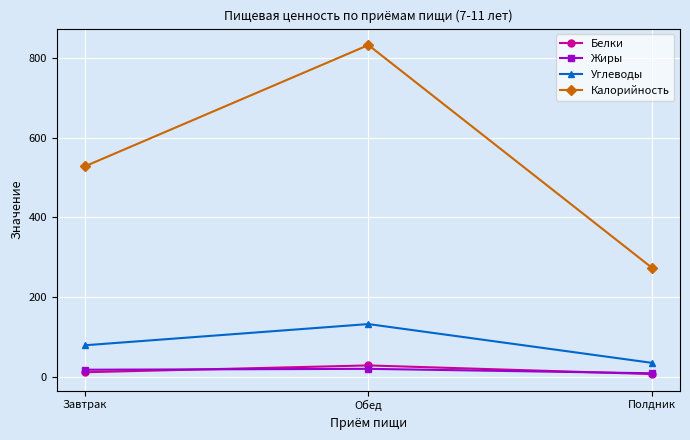

List the series in order of their peak value, lowest first.

Жиры, Белки, Углеводы, Калорийность